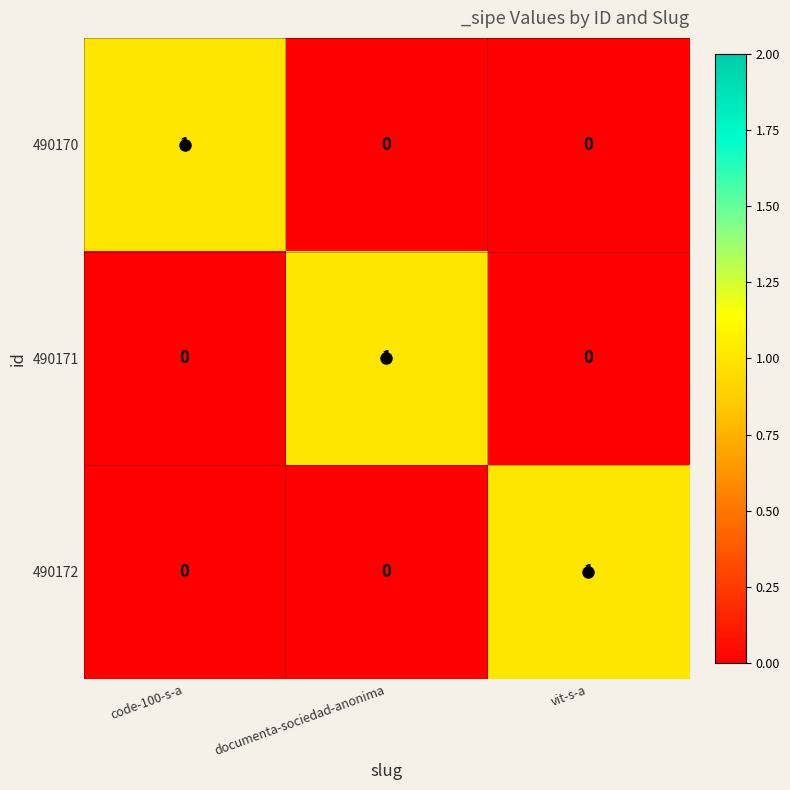

Count the 490172 values in the range 0 to 1.

3